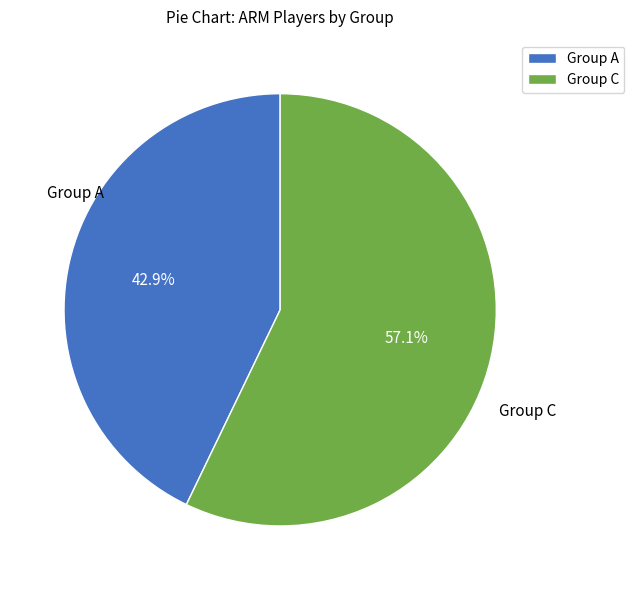

Is there any slice that represents more than half of the pie?

Yes